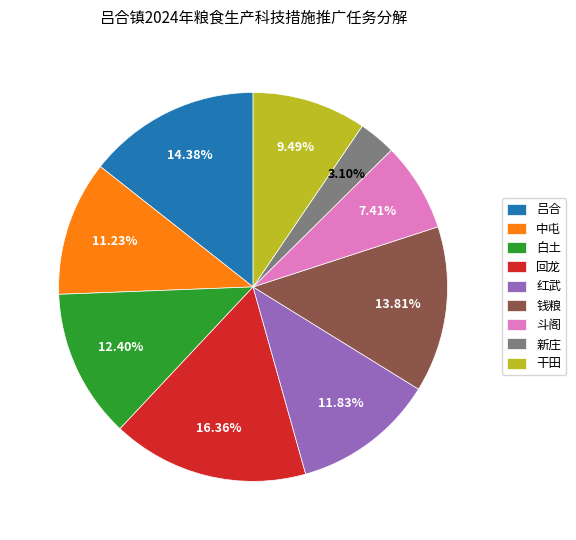

Count the number of slices in the pie.

9